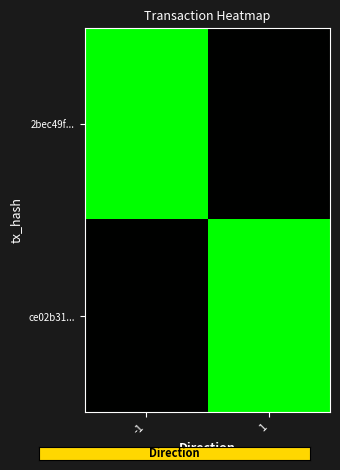

Which label corresponds to the smallest value in the chart?

1